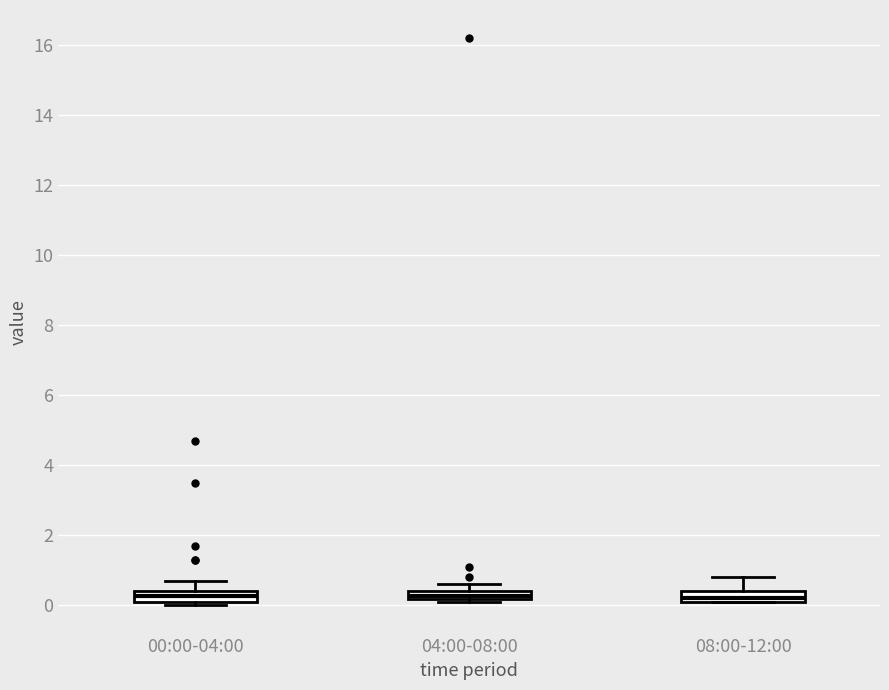

Where is the upper edge of the box for 00:00-04:00 on the y-axis? The values are not printed on the chart, so give them approximately, as read against the axis.

0.4